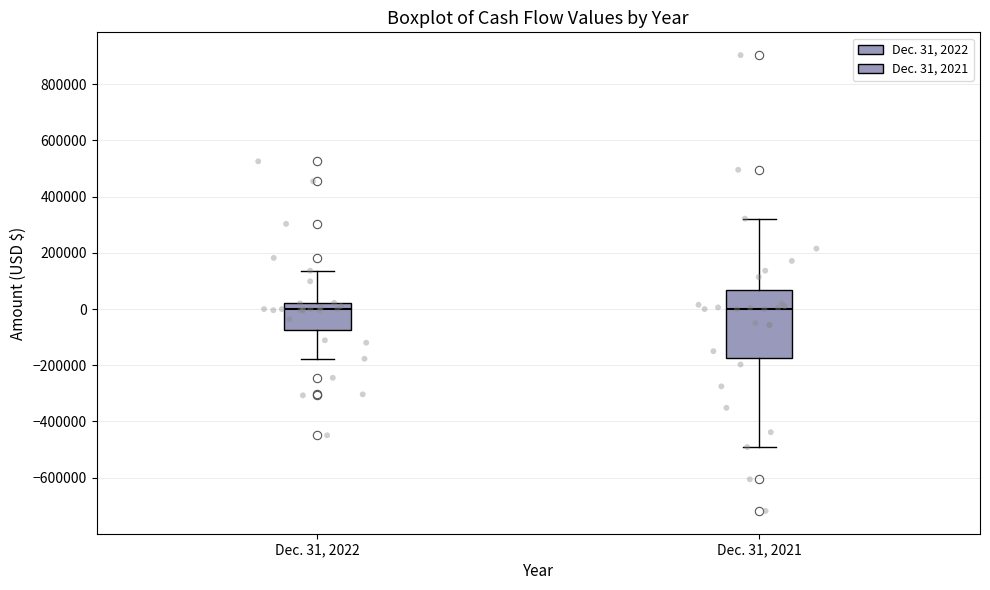

Which box is the tallest, from its lower edge to its upper edge?

Dec. 31, 2021